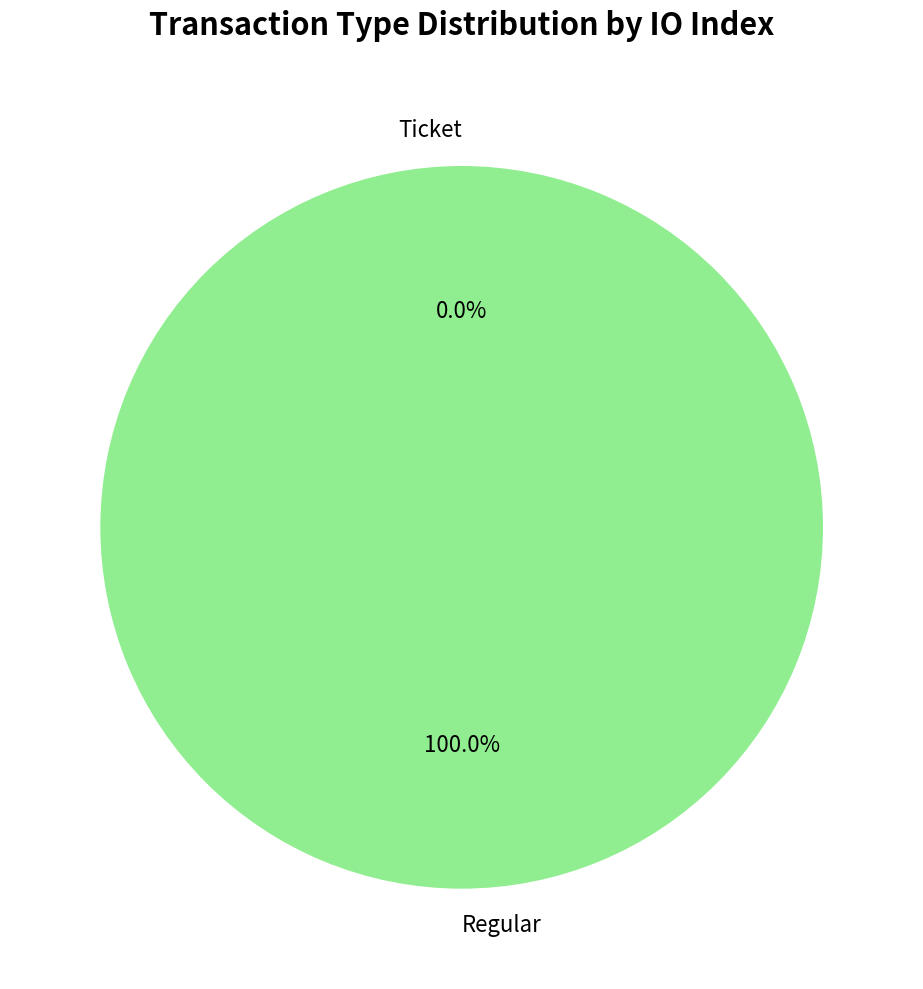

Do Regular and Ticket together represent more than half of the pie?

Yes